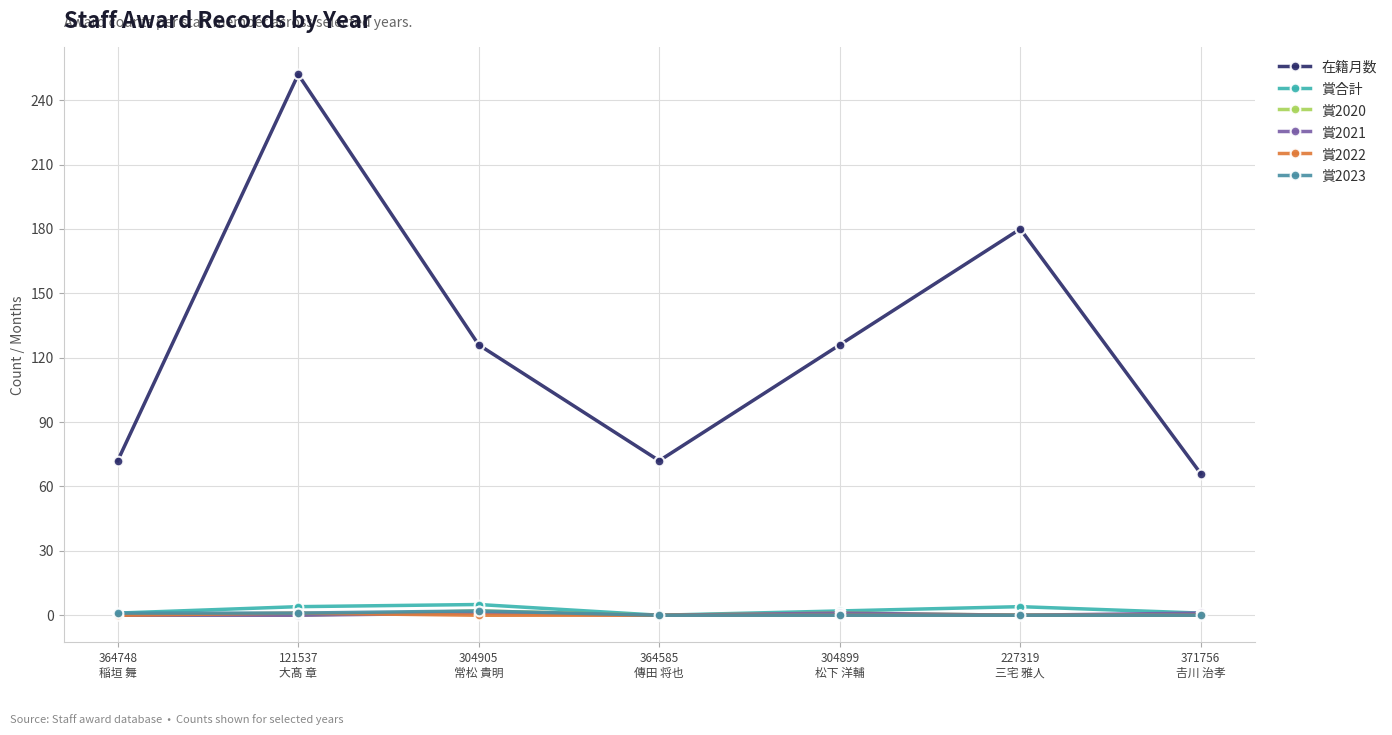

True or false: 賞2021 and 在籍月数 intersect in this chart.

False